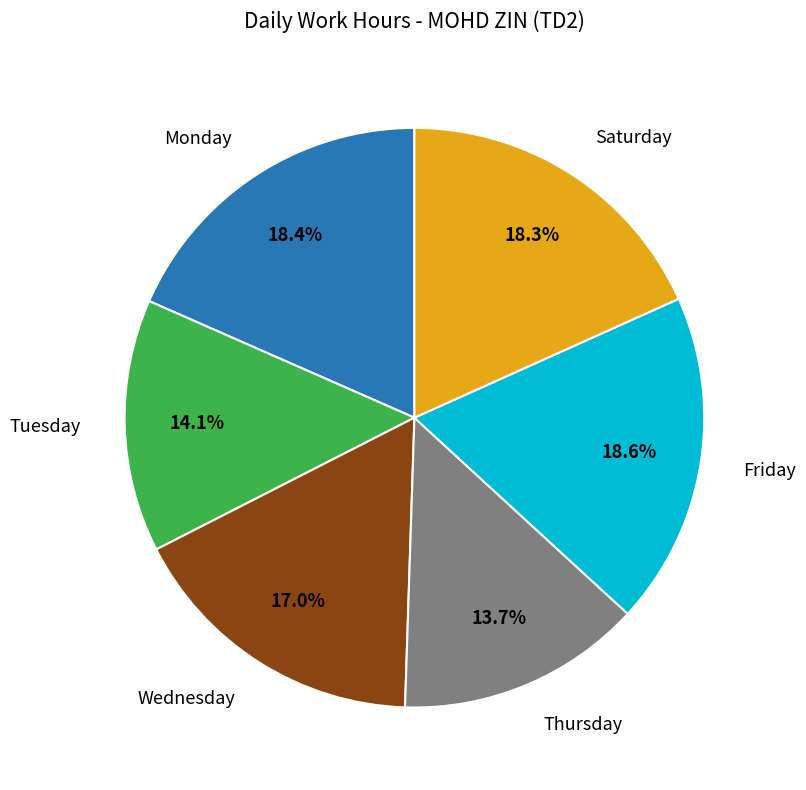

Does any single category account for the majority?

No